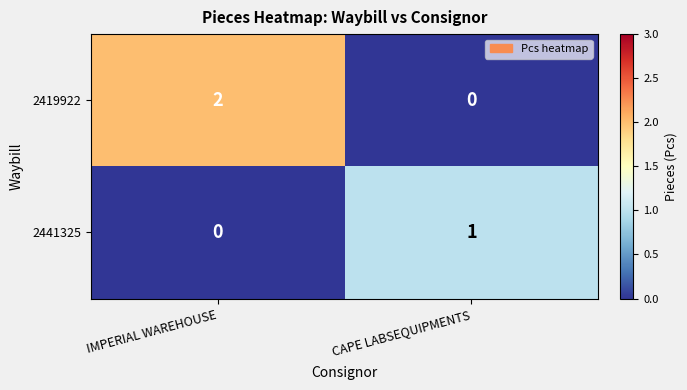

Which series has the largest range (max minus min)?

2419922